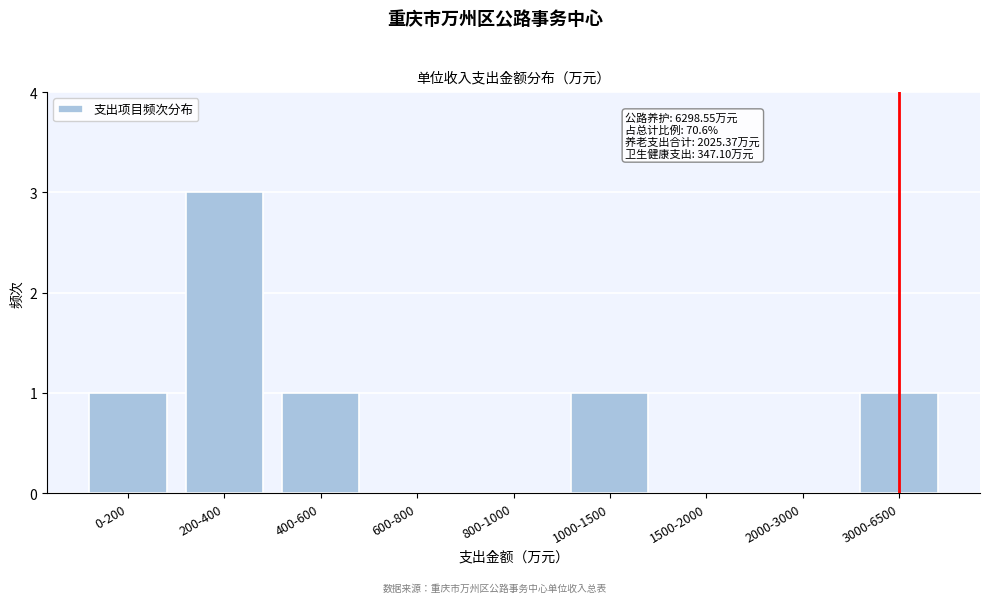

Reading left to right, transcribe all the data shown in this chart.

0-200=1	200-400=3	400-600=1	600-800=0	800-1000=0	1000-1500=1	1500-2000=0	2000-3000=0	3000-6500=1